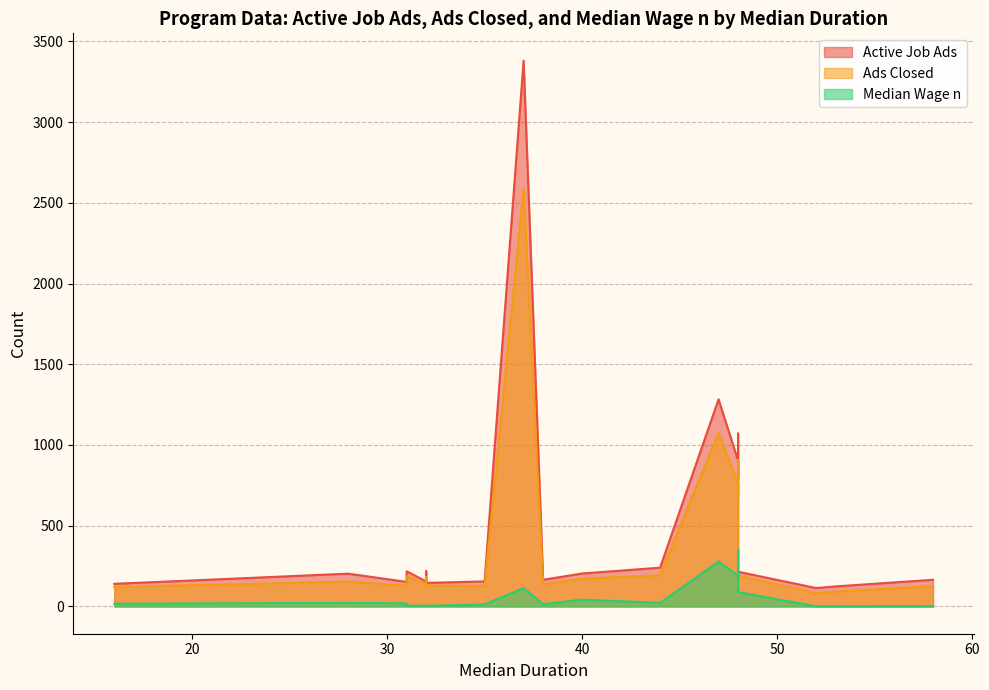

True or false: Active Job Ads and Median Wage n intersect in this chart.

False